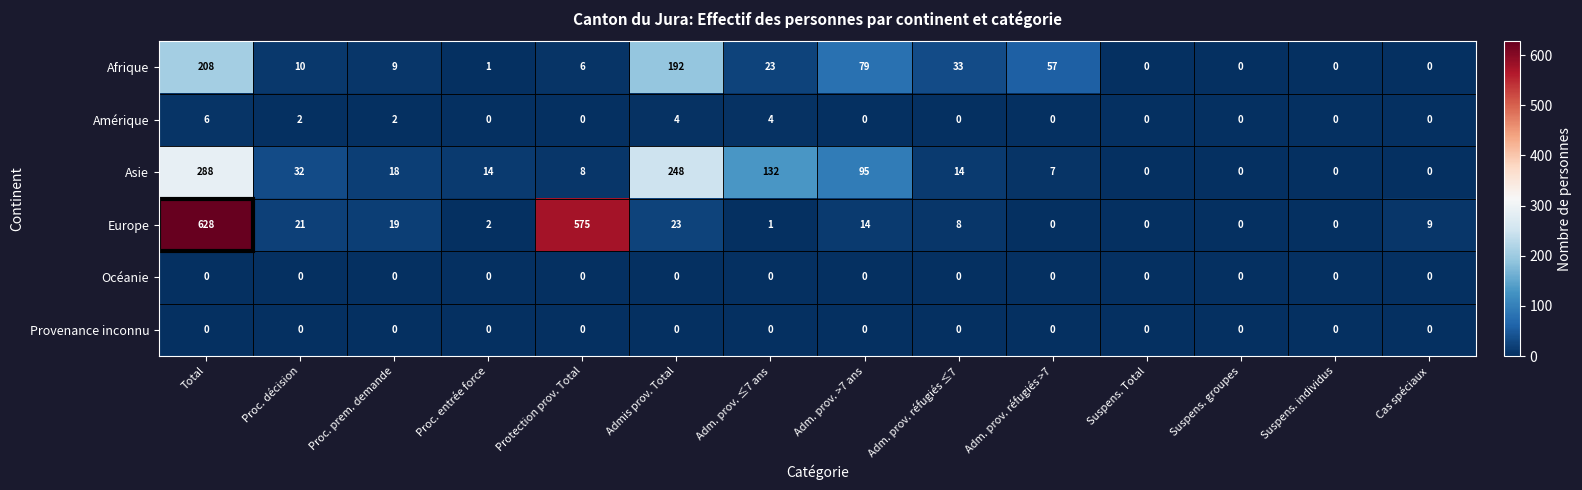

Which series has the largest total across all categories?

Europe